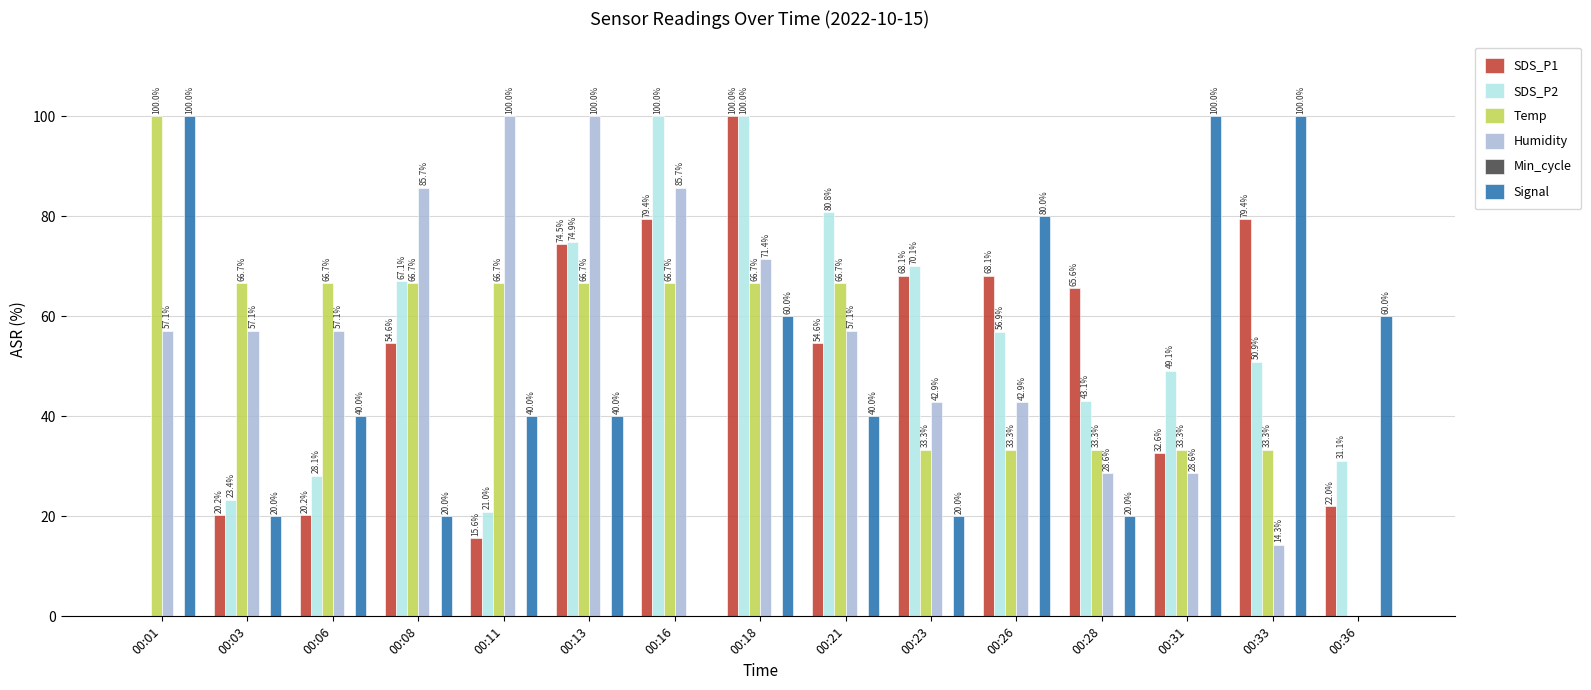

Between 00:01 and 00:11, which series saw the biggest shift?

Signal